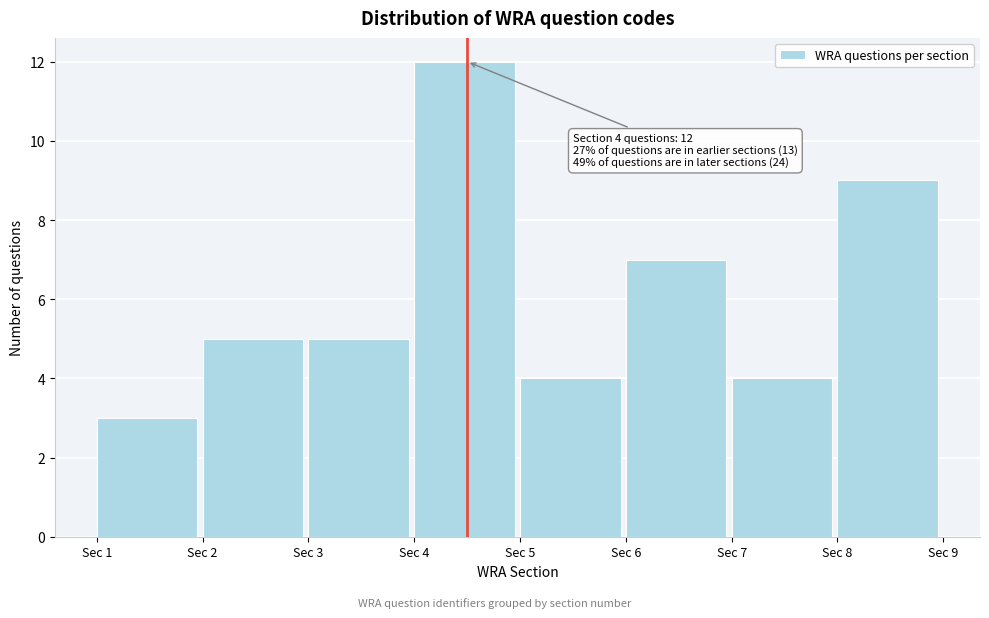

Which range on the x-axis has the tallest bar?

4 to 5